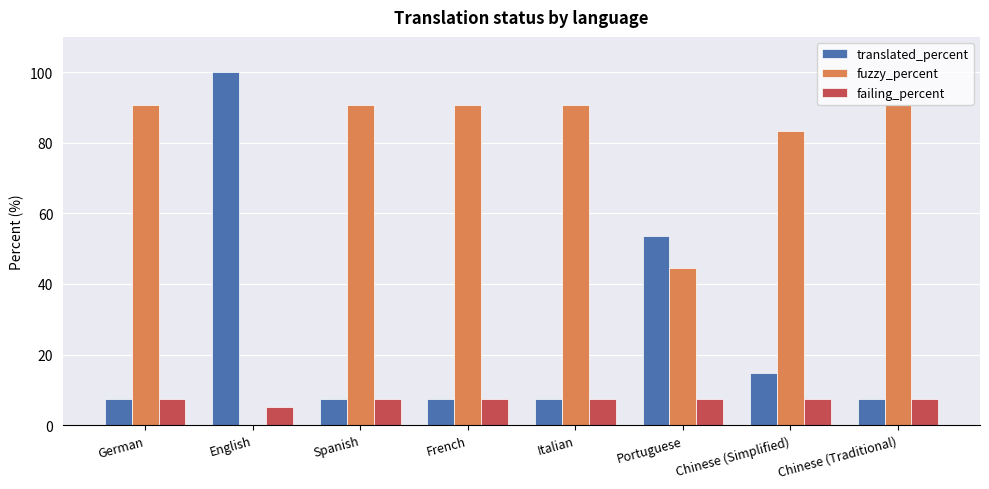

True or false: failing_percent has a value of 7.4 at French.

True